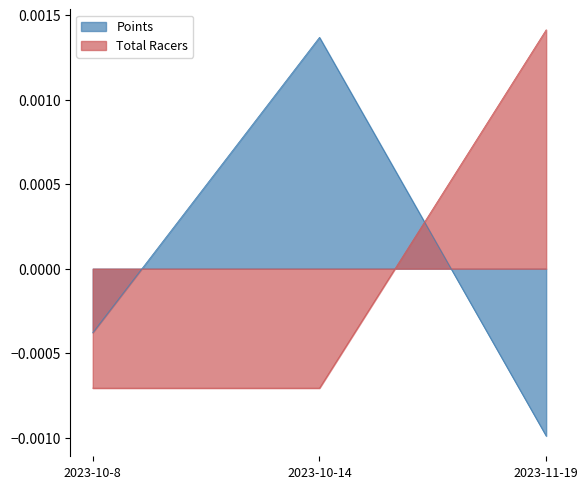

Count the Total Racers values in the range 0 to 1.

1